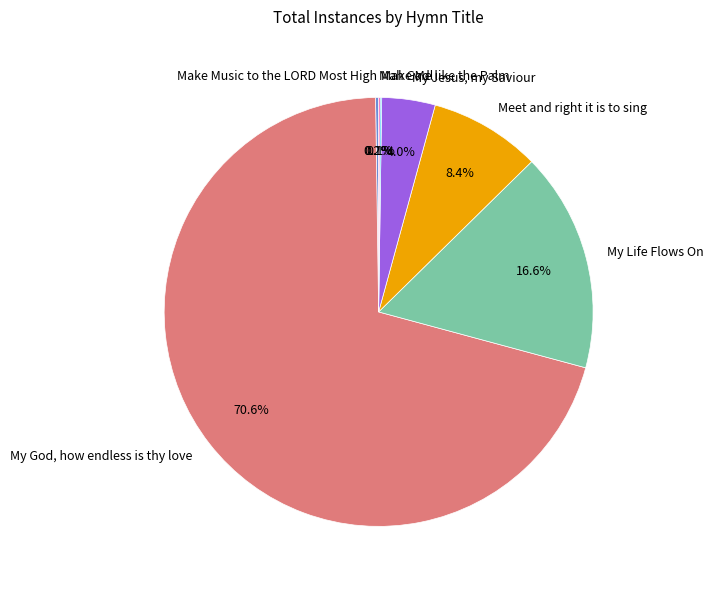

To the nearest percent, what is the difference between the largest and smallest slice percentages?

70%